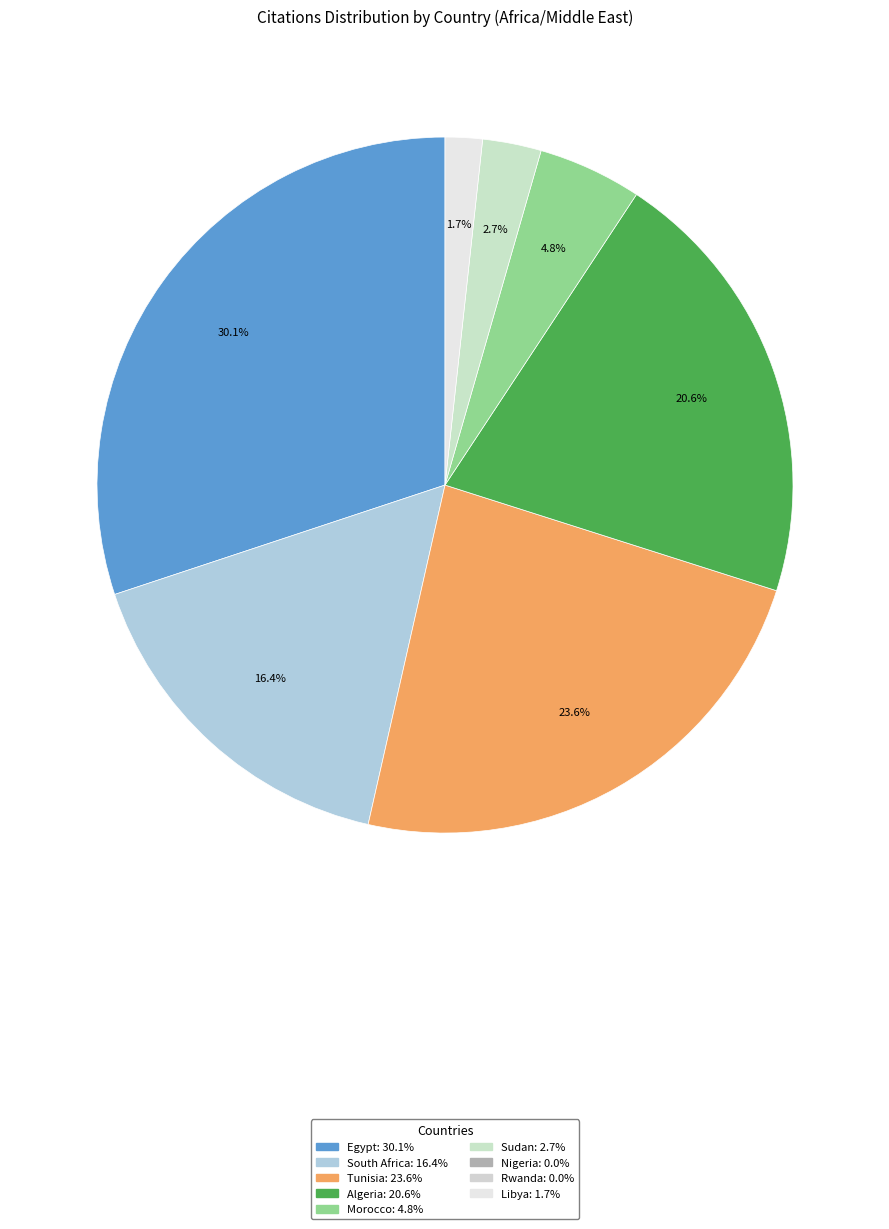

Is there a majority slice in this chart?

No